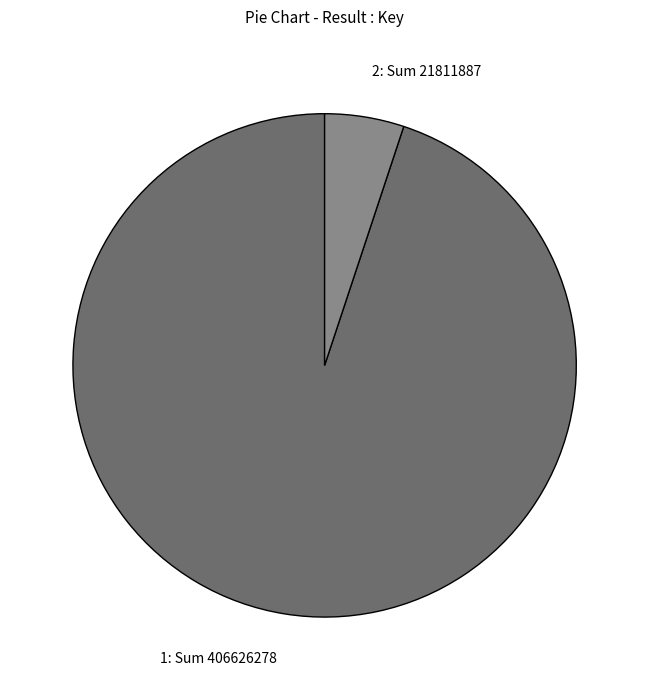

Count the number of slices in the pie.

2